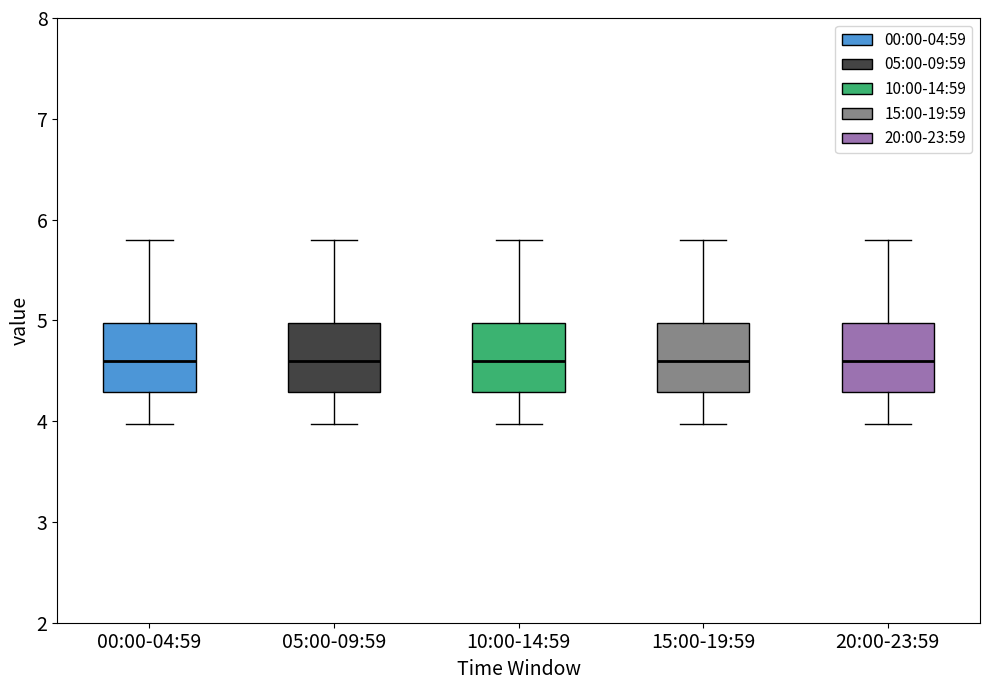

Reading left to right, read every box against the y-axis: the position of its median line, the range the box covers, and the ends of its whiskers. The values are not printed on the chart, so give them approximately, as read against the axis.

00:00-04:59: median 4.6, box 4.3 to 5.0, whiskers 4.0 to 5.8
05:00-09:59: median 4.6, box 4.3 to 5.0, whiskers 4.0 to 5.8
10:00-14:59: median 4.6, box 4.3 to 5.0, whiskers 4.0 to 5.8
15:00-19:59: median 4.6, box 4.3 to 5.0, whiskers 4.0 to 5.8
20:00-23:59: median 4.6, box 4.3 to 5.0, whiskers 4.0 to 5.8